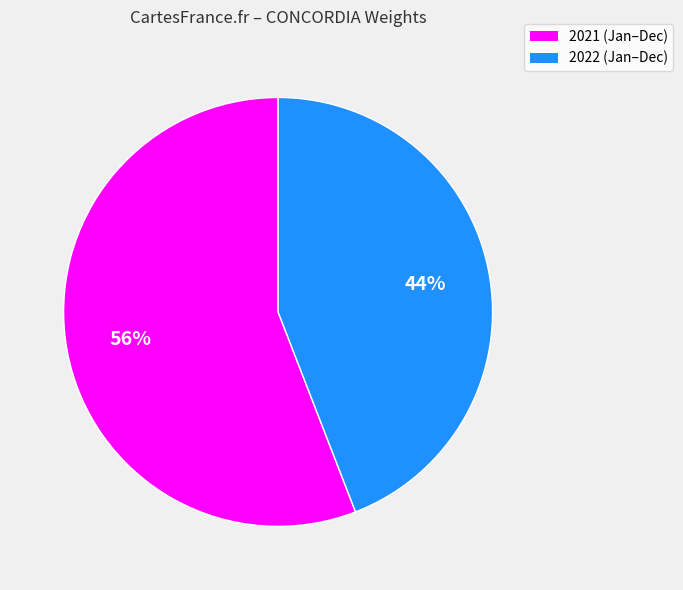

To the nearest percent, what is the average slice percentage?

50%